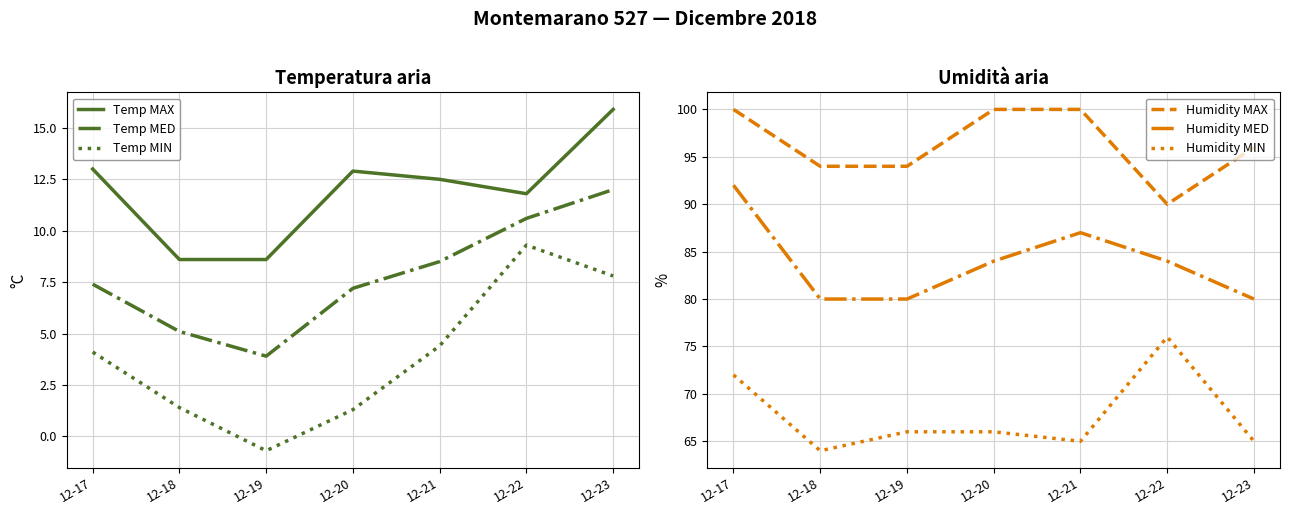

Reading right to left, what are all the values shown in this chart?

Temp MAX: 12-23=15.9	12-22=11.8	12-21=12.5	12-20=12.9	12-19=8.6	12-18=8.6	12-17=13.0
Temp MED: 12-23=12.0	12-22=10.6	12-21=8.5	12-20=7.2	12-19=3.9	12-18=5.1	12-17=7.4
Temp MIN: 12-23=7.8	12-22=9.3	12-21=4.4	12-20=1.3	12-19=-0.7	12-18=1.4	12-17=4.1
Humidity MAX: 12-23=96.0	12-22=90.0	12-21=100.0	12-20=100.0	12-19=94.0	12-18=94.0	12-17=100.0
Humidity MED: 12-23=80.0	12-22=84.0	12-21=87.0	12-20=84.0	12-19=80.0	12-18=80.0	12-17=92.0
Humidity MIN: 12-23=65.0	12-22=76.0	12-21=65.0	12-20=66.0	12-19=66.0	12-18=64.0	12-17=72.0